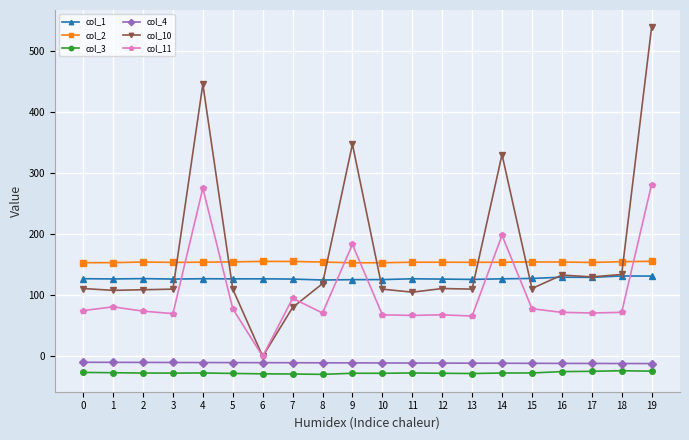

True or false: col_4 and col_11 cross at least once.

False